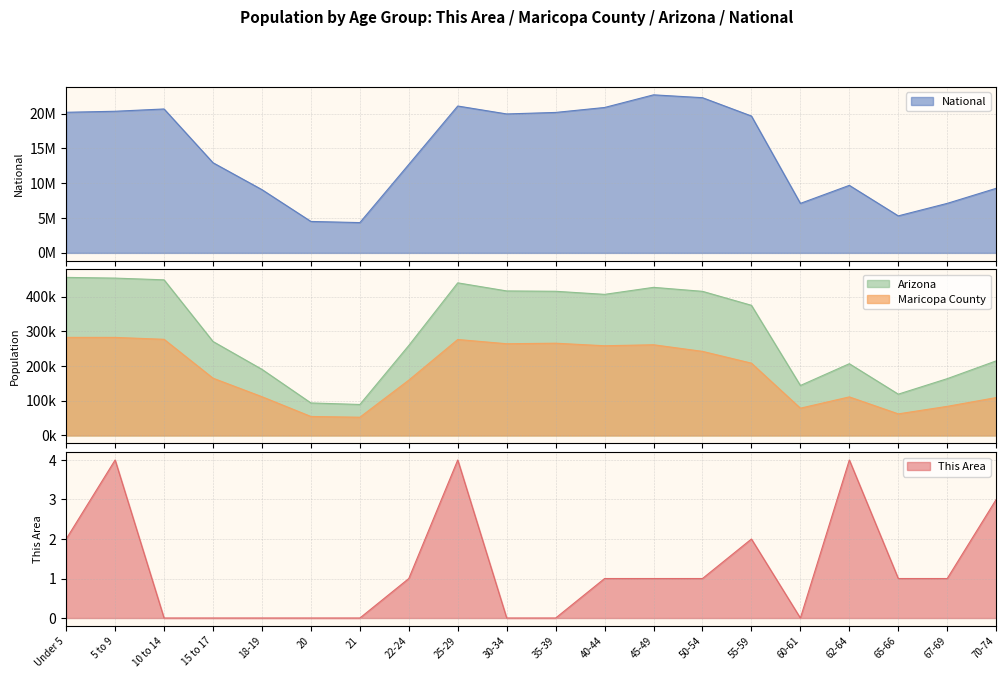

At which label does Maricopa County first exceed 208461?

Under 5